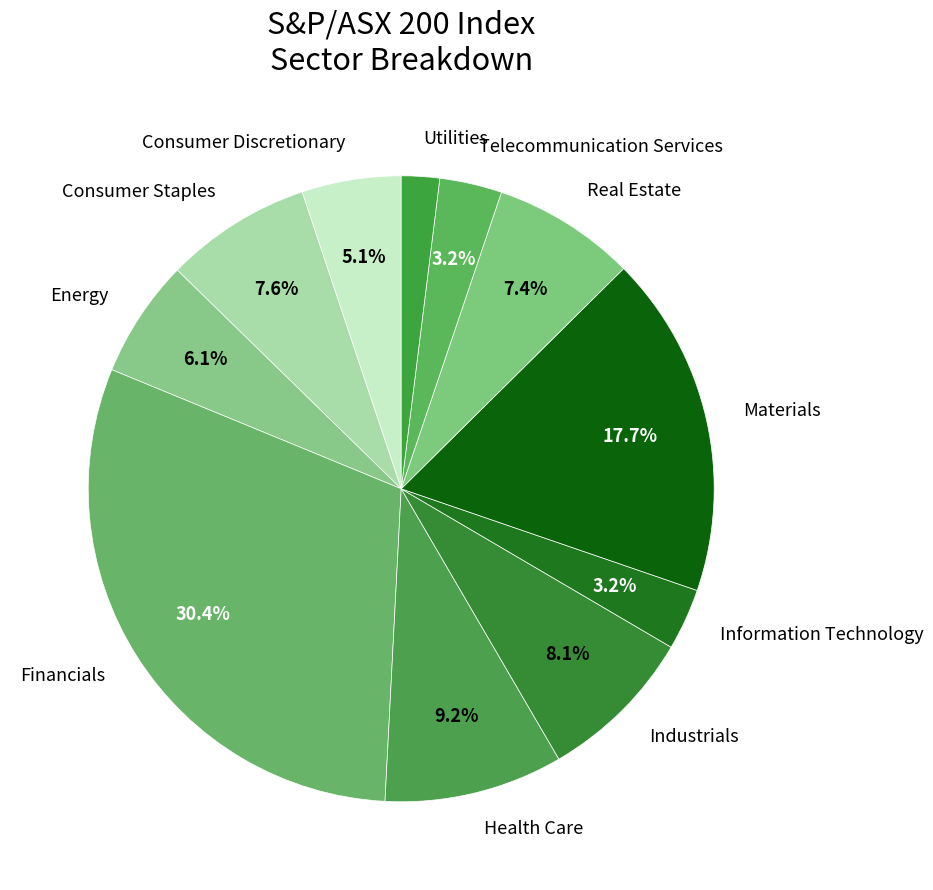

What is the total percentage of Information Technology and Health Care?

12.4%